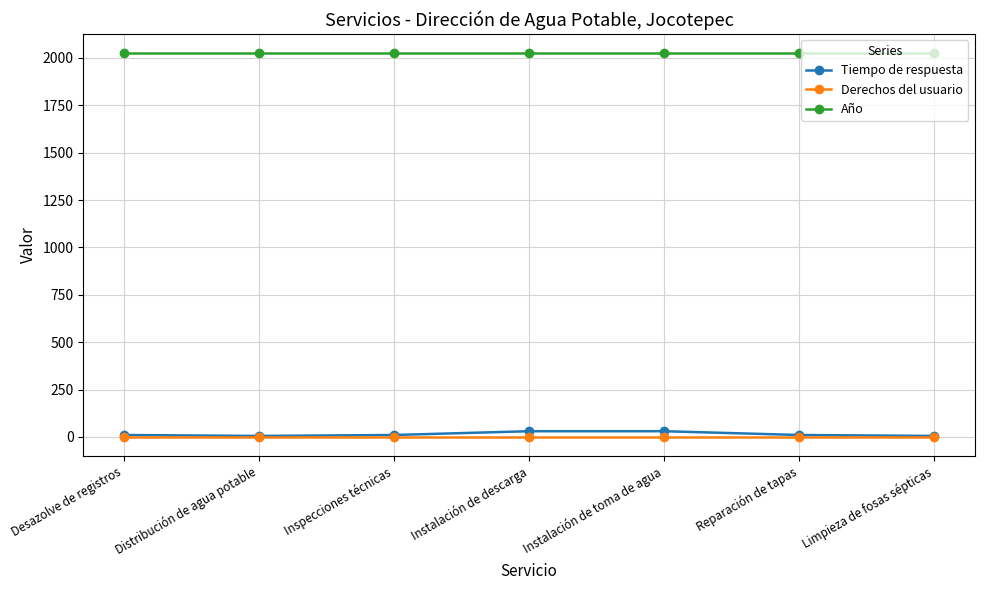

What is the maximum value shown in the chart?

2025